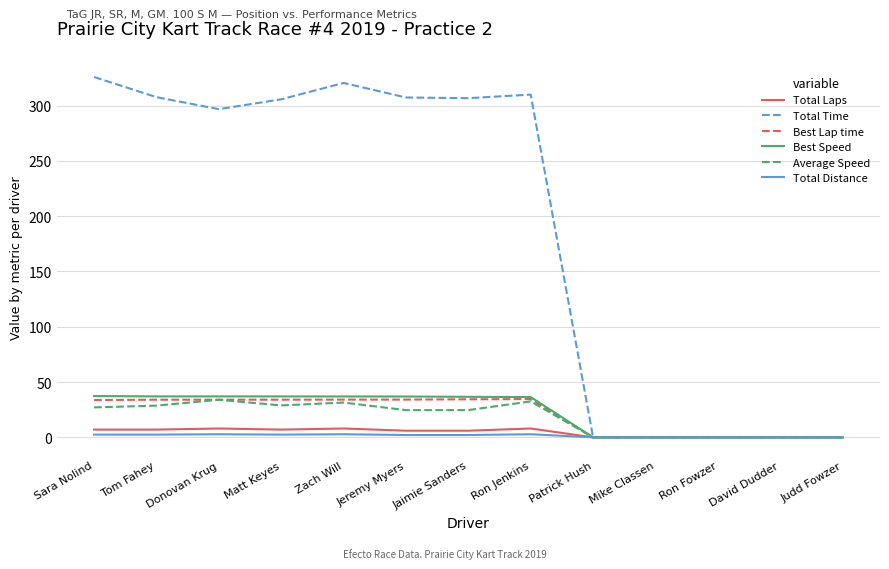

What position from the left is Patrick Hush?

9